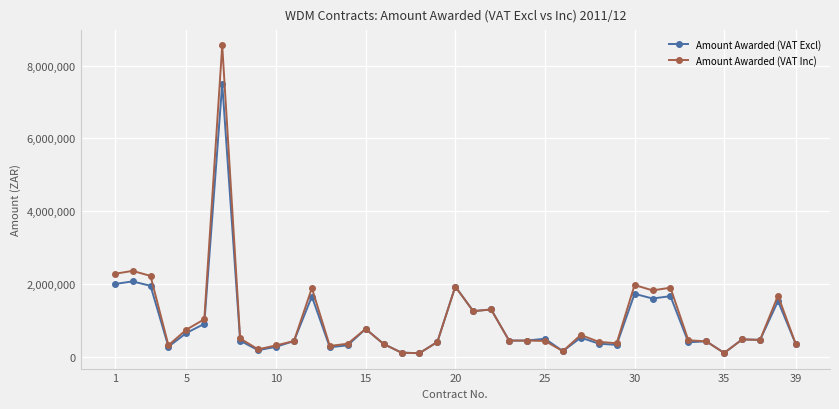

True or false: Amount Awarded (VAT Inc) has more than 1 interior local peaks.

True